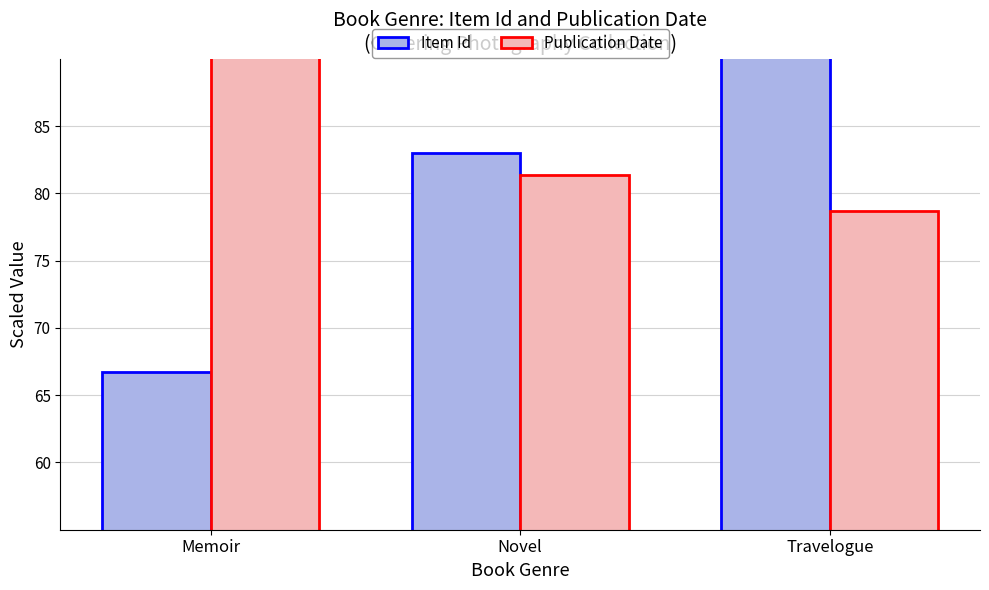

At which label does Publication Date reach its minimum?

Travelogue